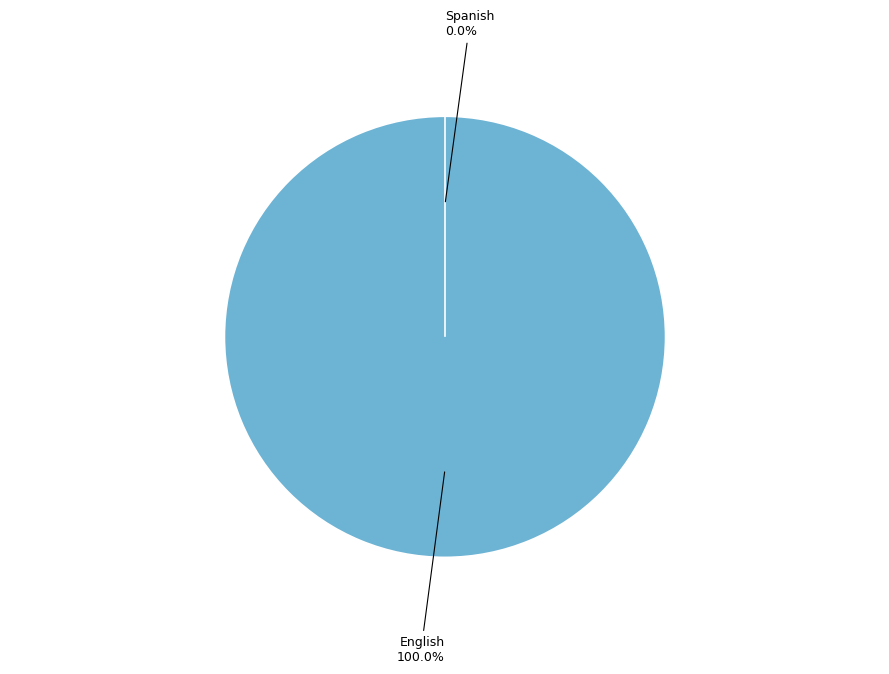

To the nearest percent, what is the difference between the Spanish and English slice percentages?

100%